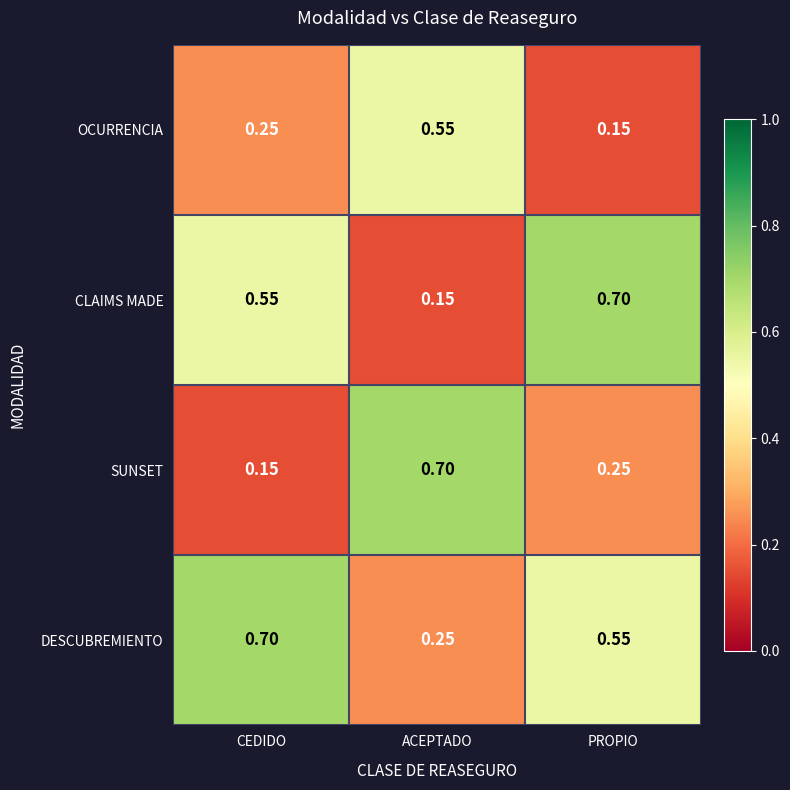

At which label is OCURRENCIA closest to 0?

PROPIO